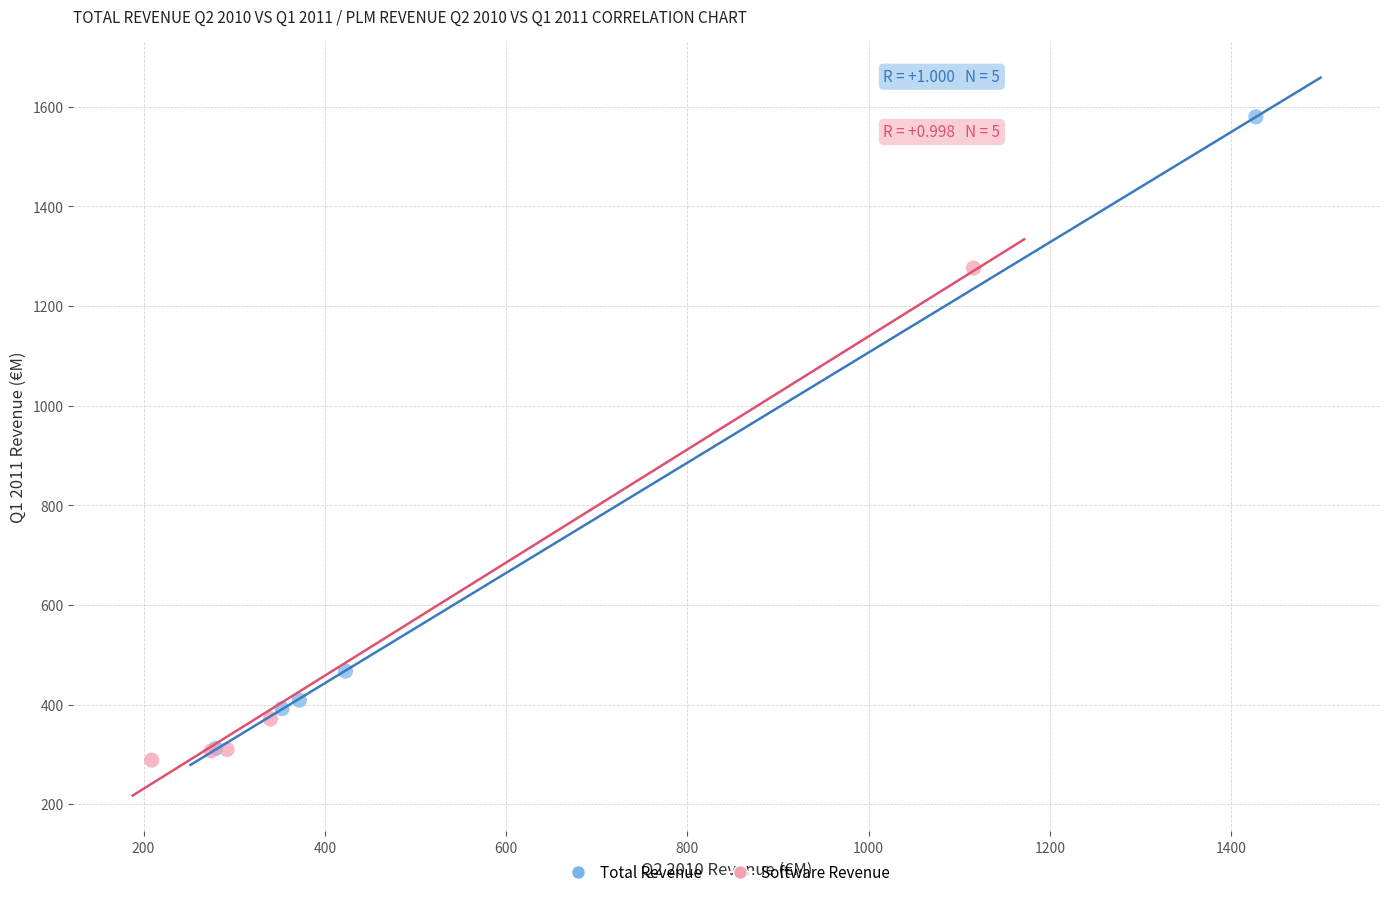

Which series contains the highest Y value?

Total Revenue